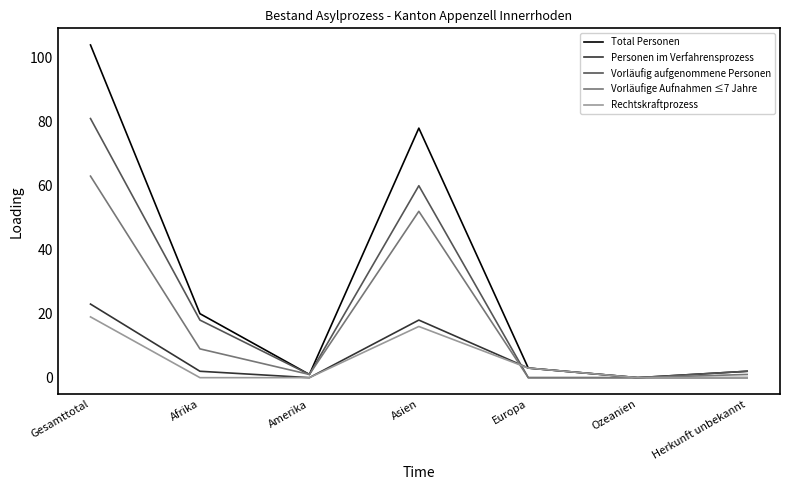

True or false: Rechtskraftprozess has a value of -11 at Ozeanien.

False